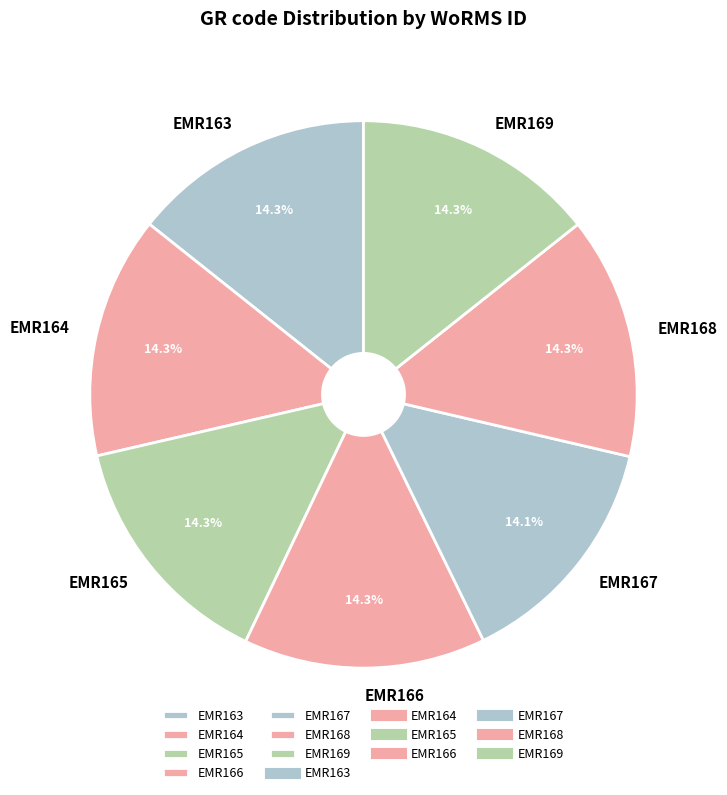

Approximately how many times larger is the value at EMR164 compared to EMR168?

1.0